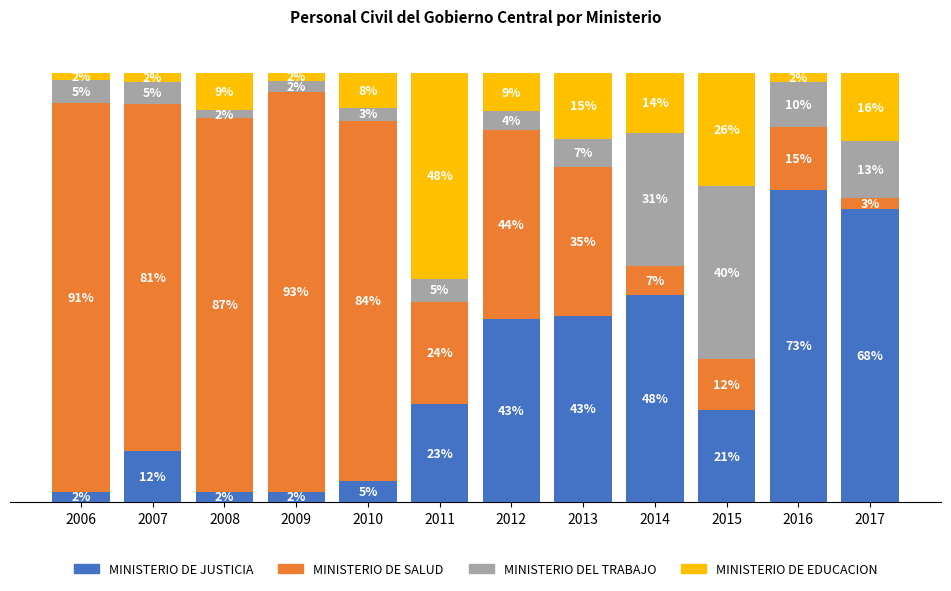

Does the chart contain stacked bars?

Yes